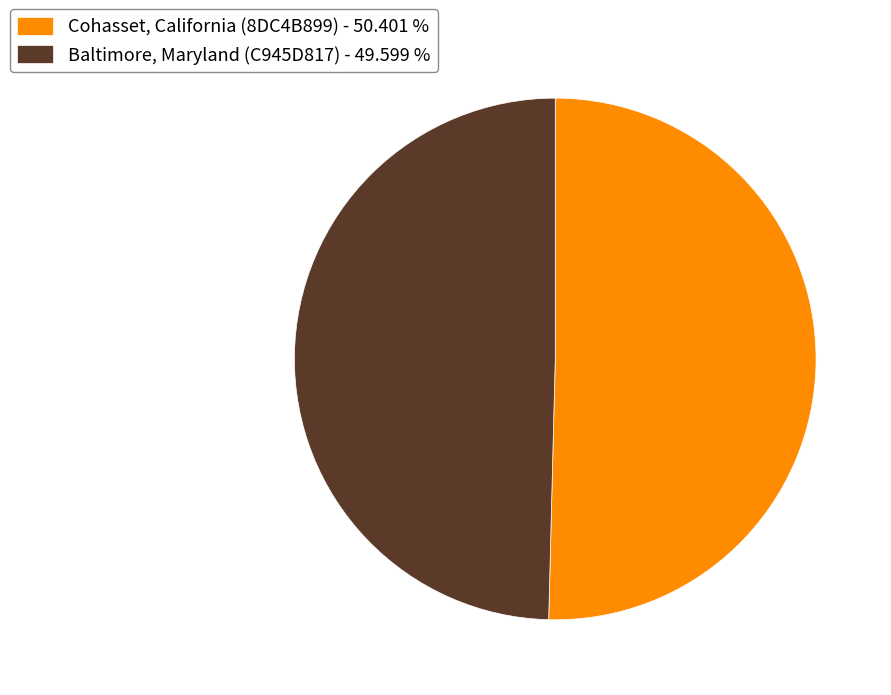

Combined, do Baltimore, Maryland (C945D817) - 49.599 % and Cohasset, California (8DC4B899) - 50.401 % account for over 50%?

Yes